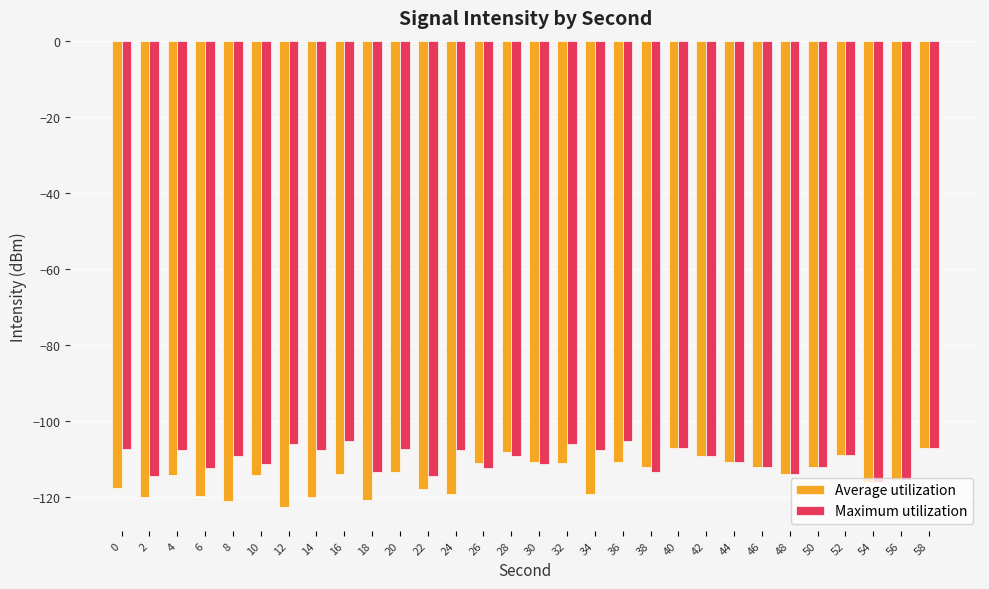

Which series has the widest spread of values?

Average utilization